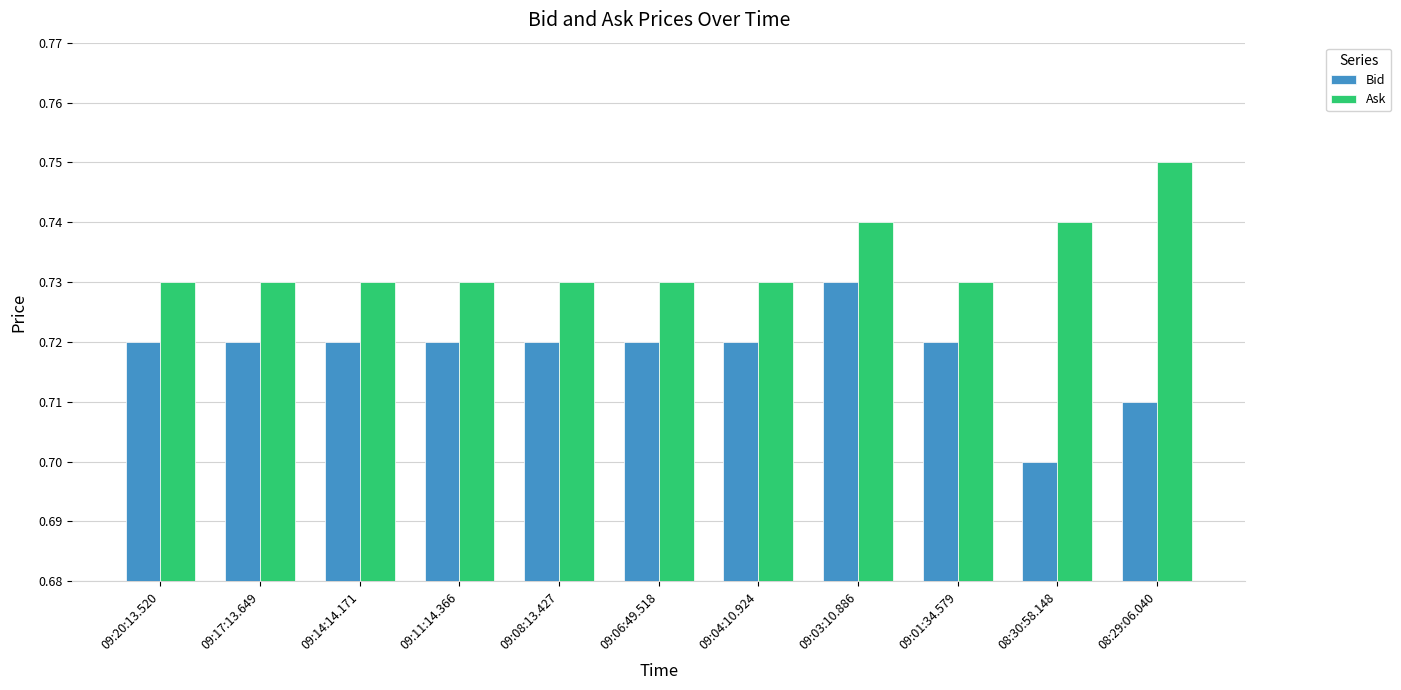

List the series in order of their peak value, highest first.

Ask, Bid